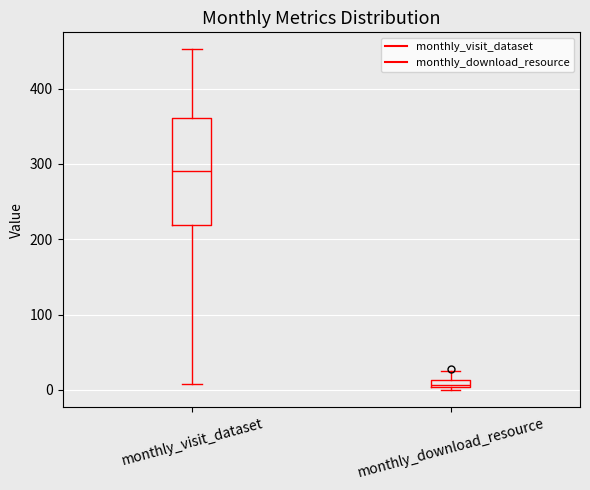

Which box has the lowest median line?

monthly_download_resource